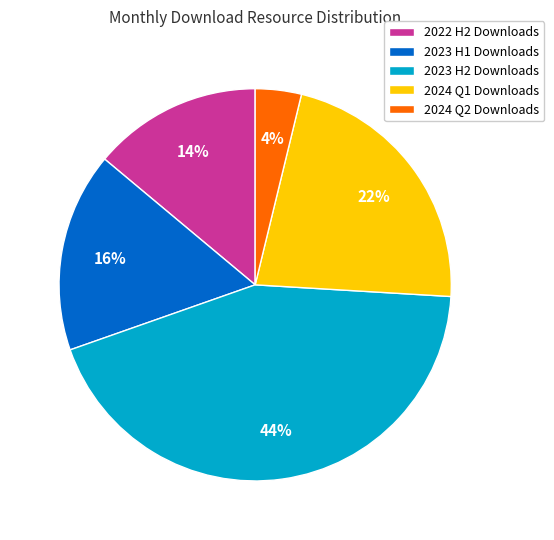

To the nearest percent, what is the average slice percentage?

20%